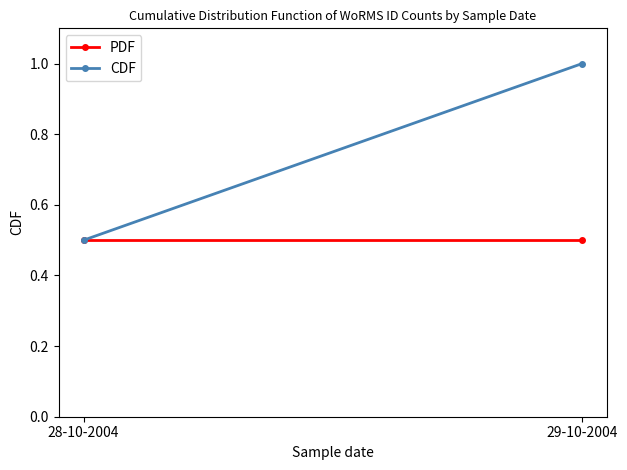

What is the label of the 2nd point from the left?

29-10-2004